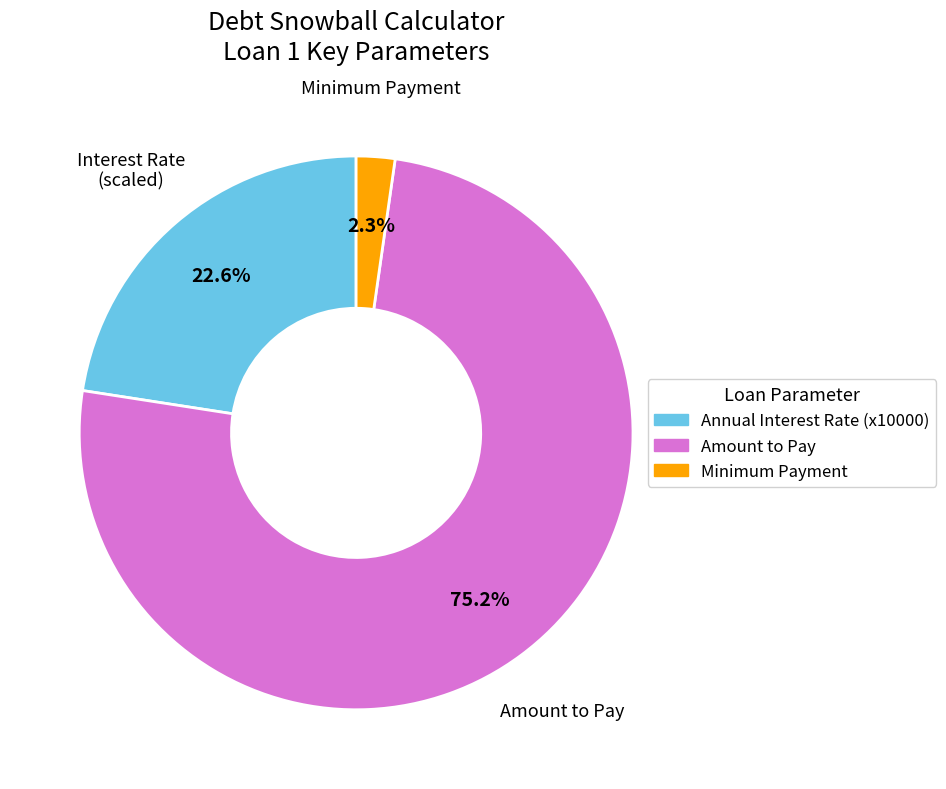

Does any single category account for the majority?

Yes